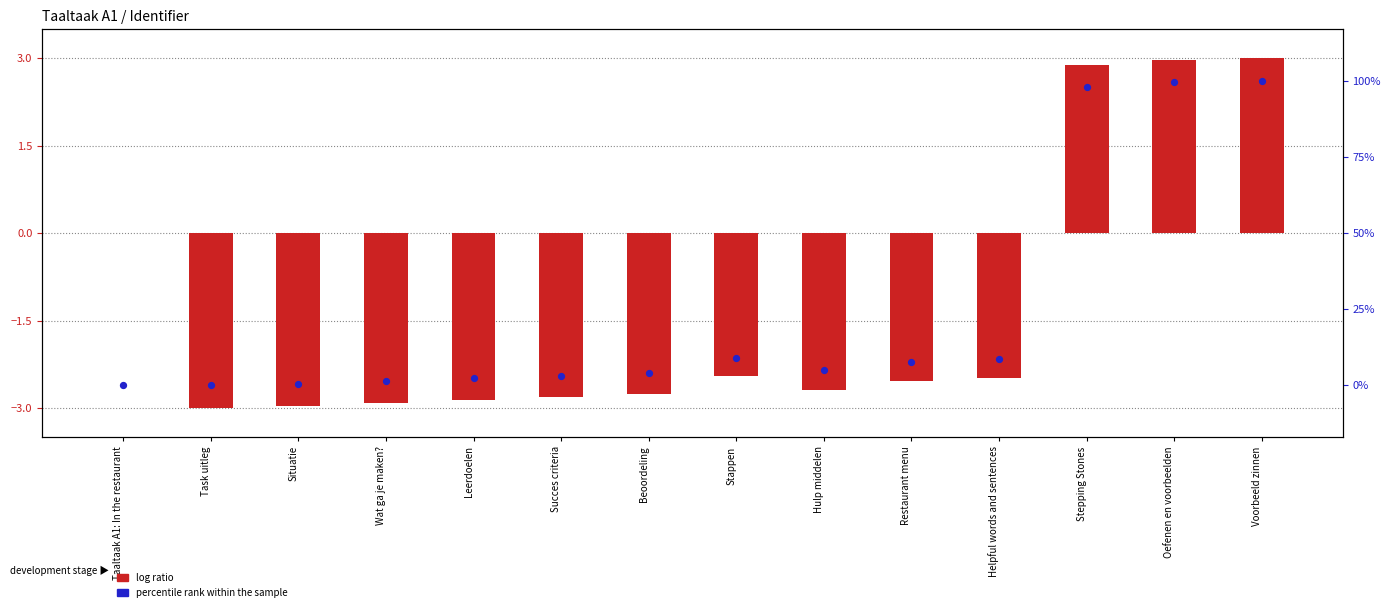

What are all the series names shown in the legend?

log ratio, percentile rank within the sample